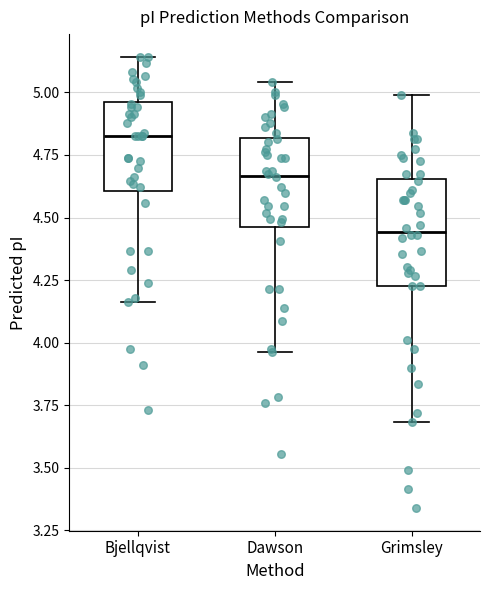

Which box is the tallest, from its lower edge to its upper edge?

Grimsley